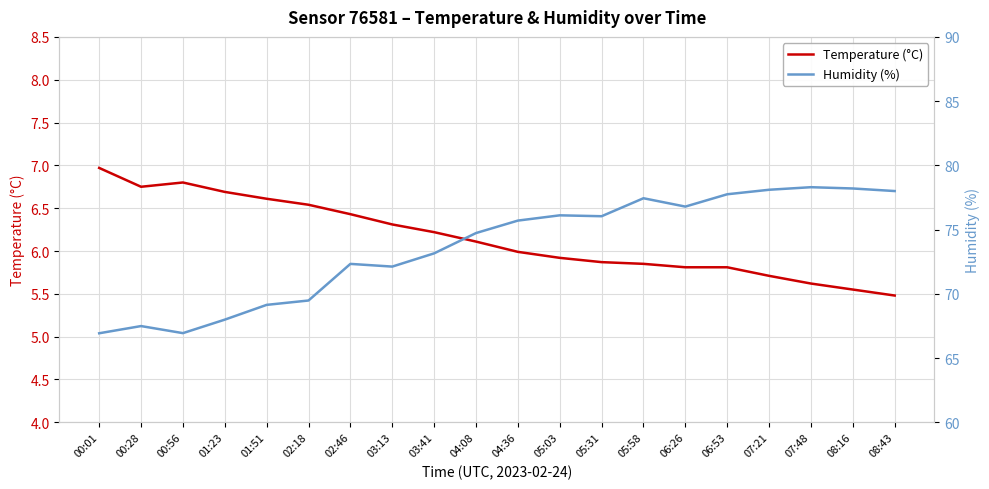

Where is Temperature (°C) nearest to the value 6?

04:36